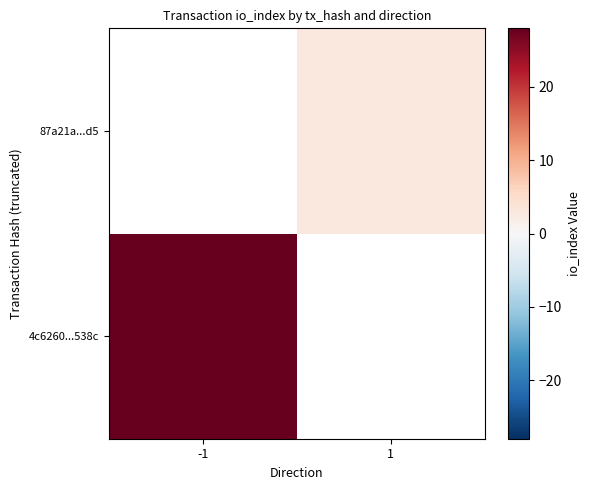

List the labels in order of 87a21a...d5 value, smallest first.

-1, 1